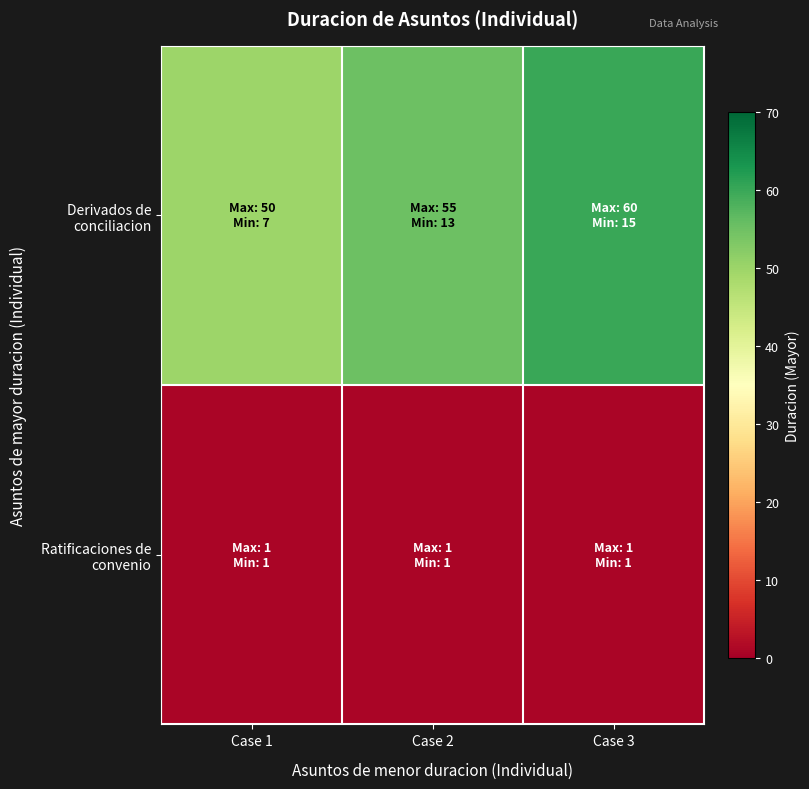

Between Case 2 and Case 3, which series saw the biggest shift?

Derivados de conciliacion